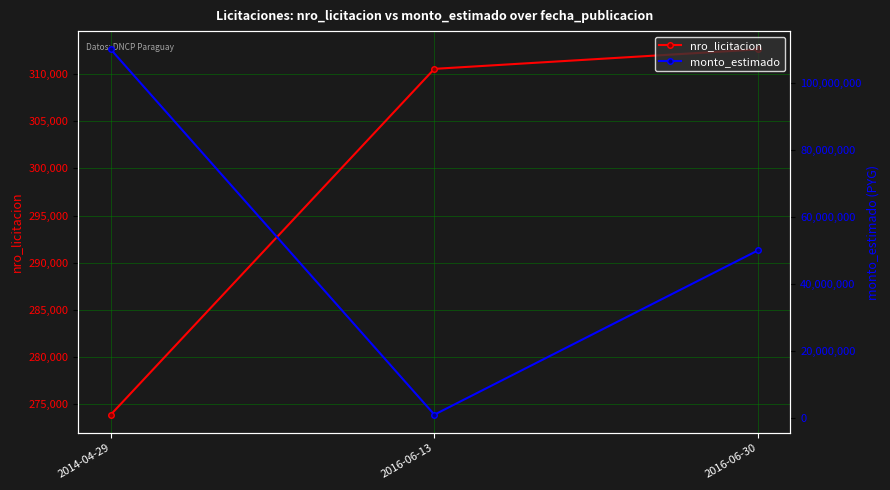

How many data points in nro_licitacion are less than 310554?

1